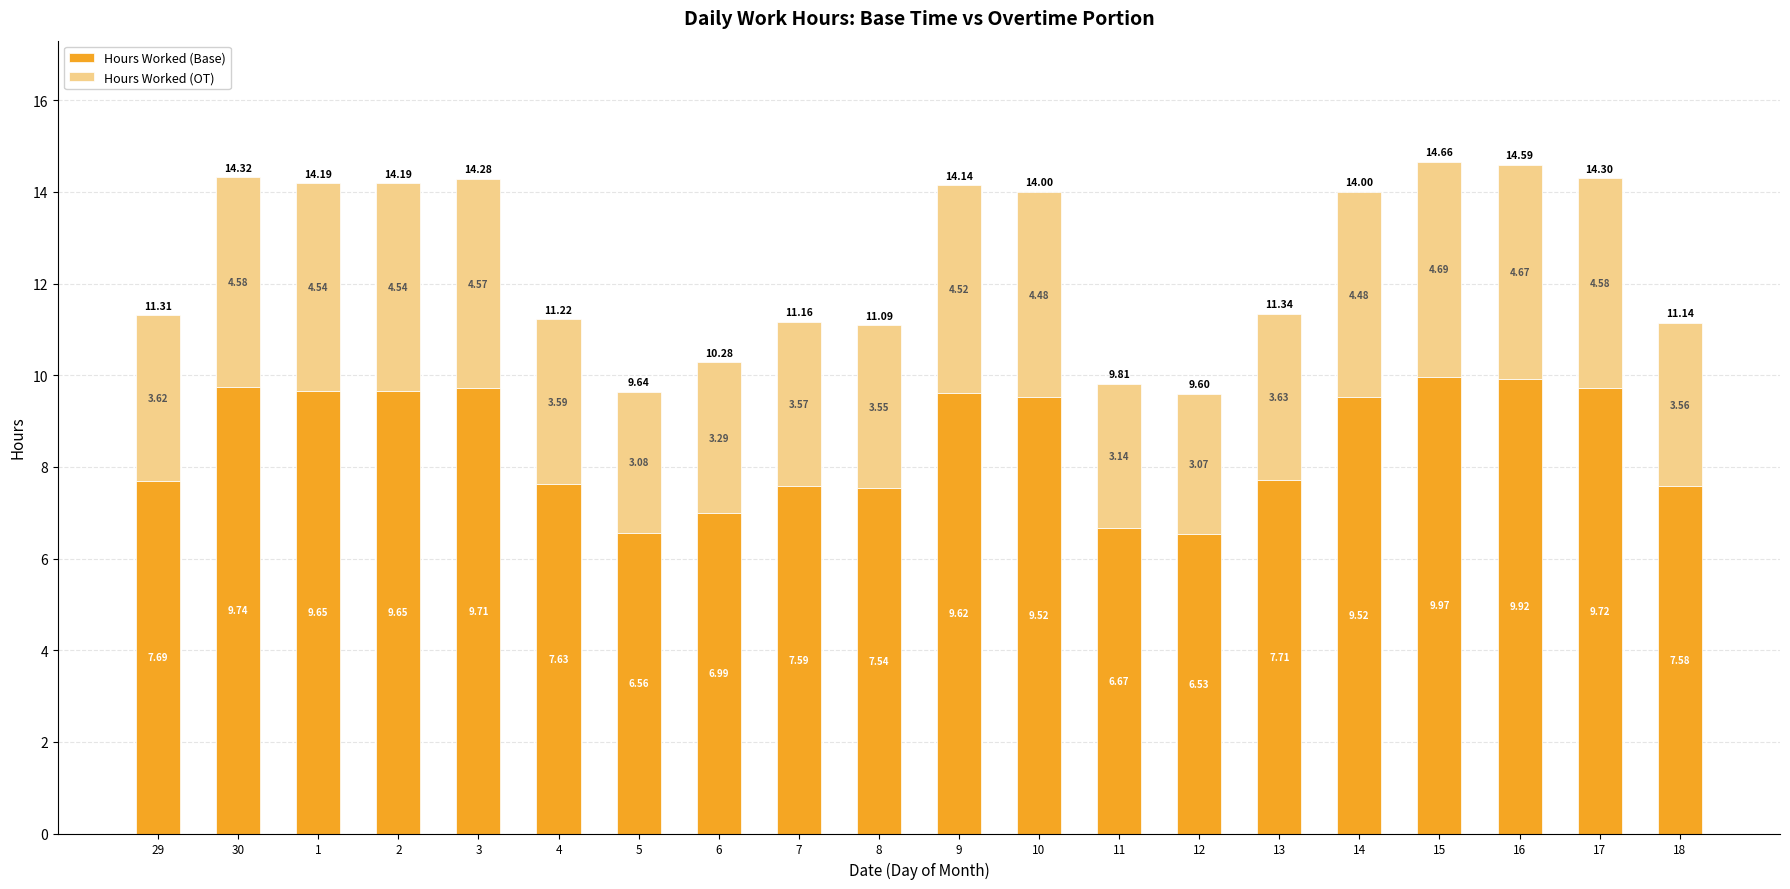

What is the sum of all Hours Worked (Base) values?

169.5